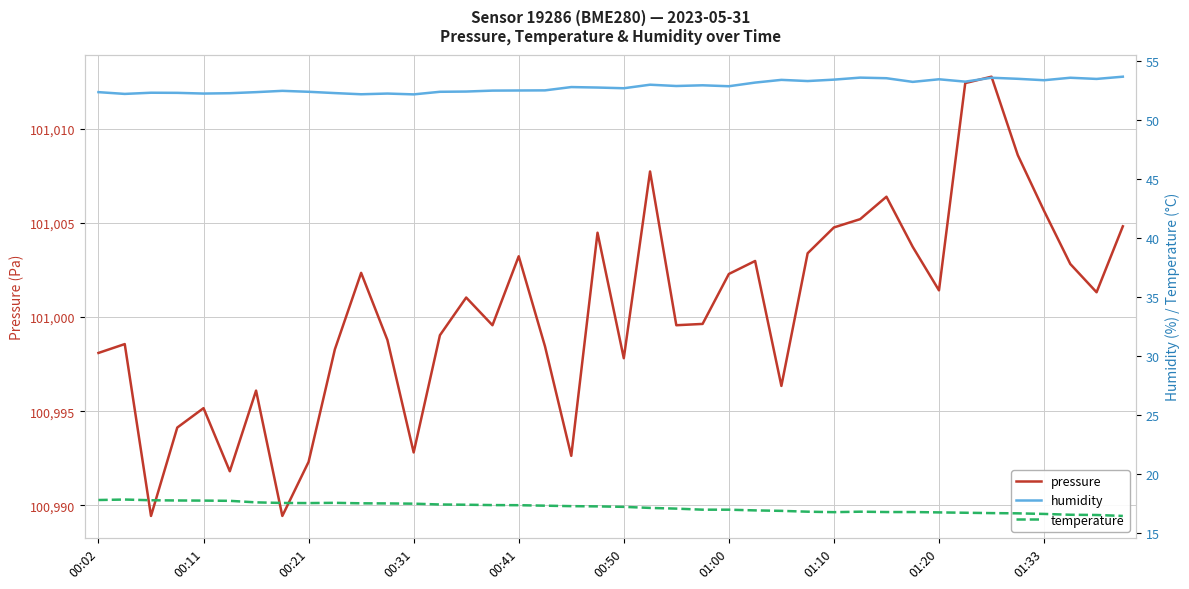

What is the total value across all series at 01:33?

101075.7